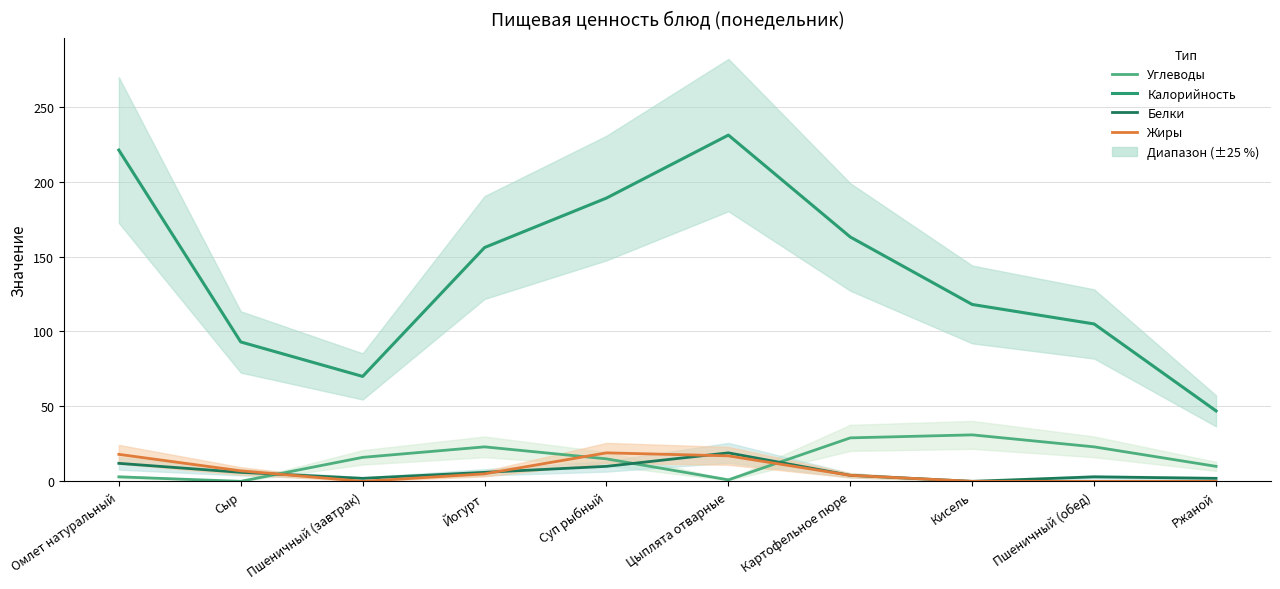

What are all the series names shown in the legend?

Углеводы, Калорийность, Белки, Жиры